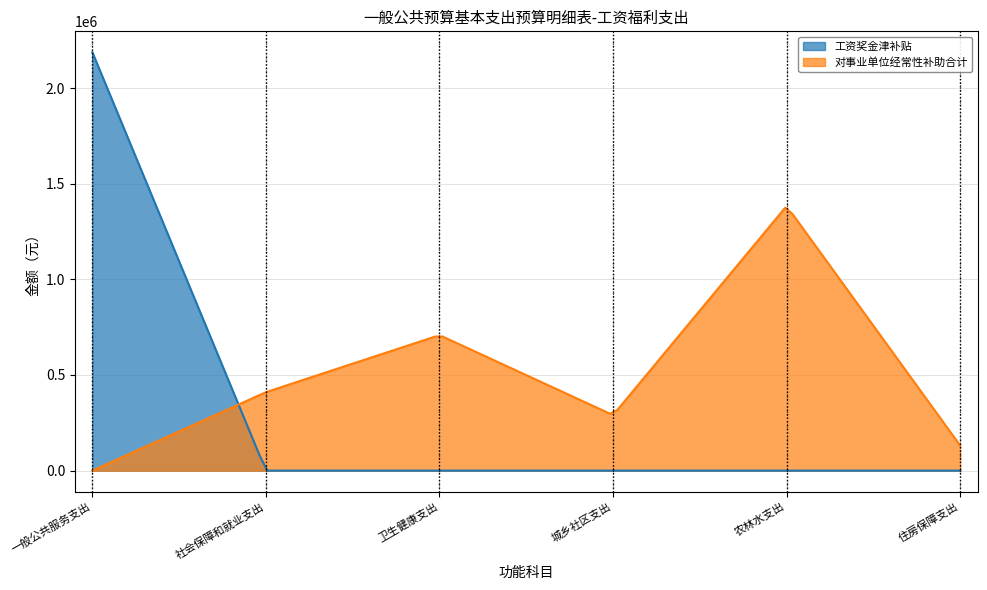

List the series in order of their peak value, lowest first.

对事业单位经常性补助合计, 工资奖金津补贴